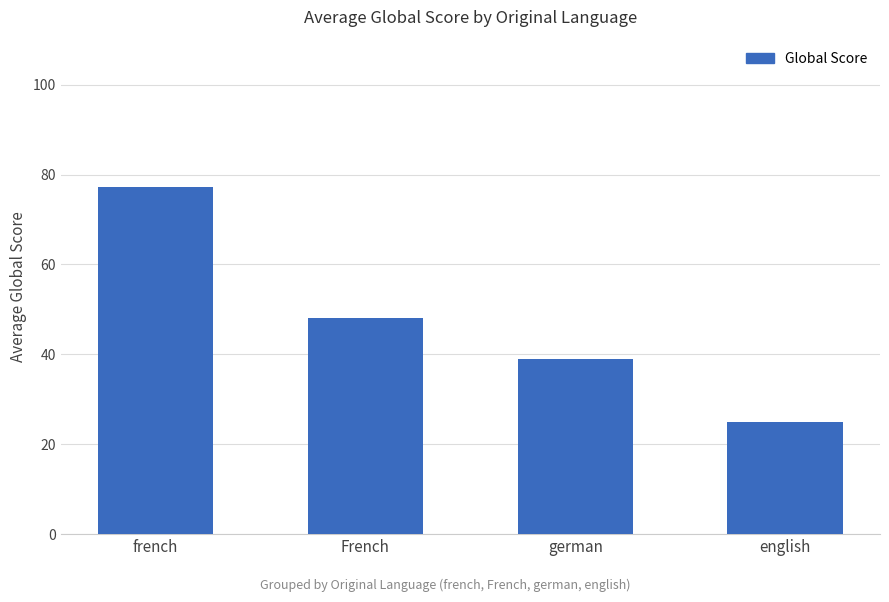

What is the label of the 3rd bar from the right?

French